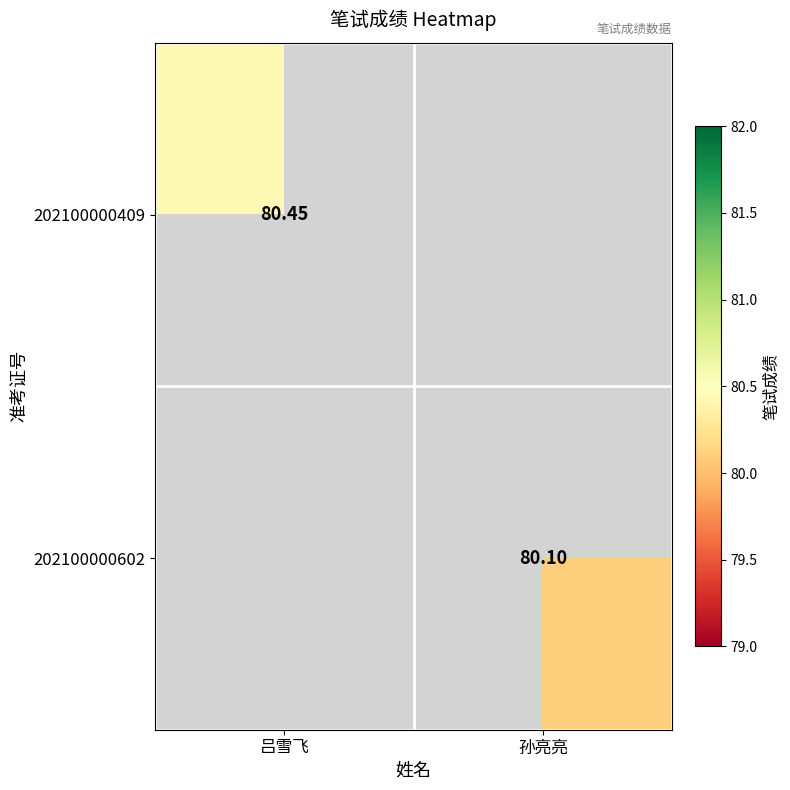

At which category is the sum across all series the highest?

吕雪飞